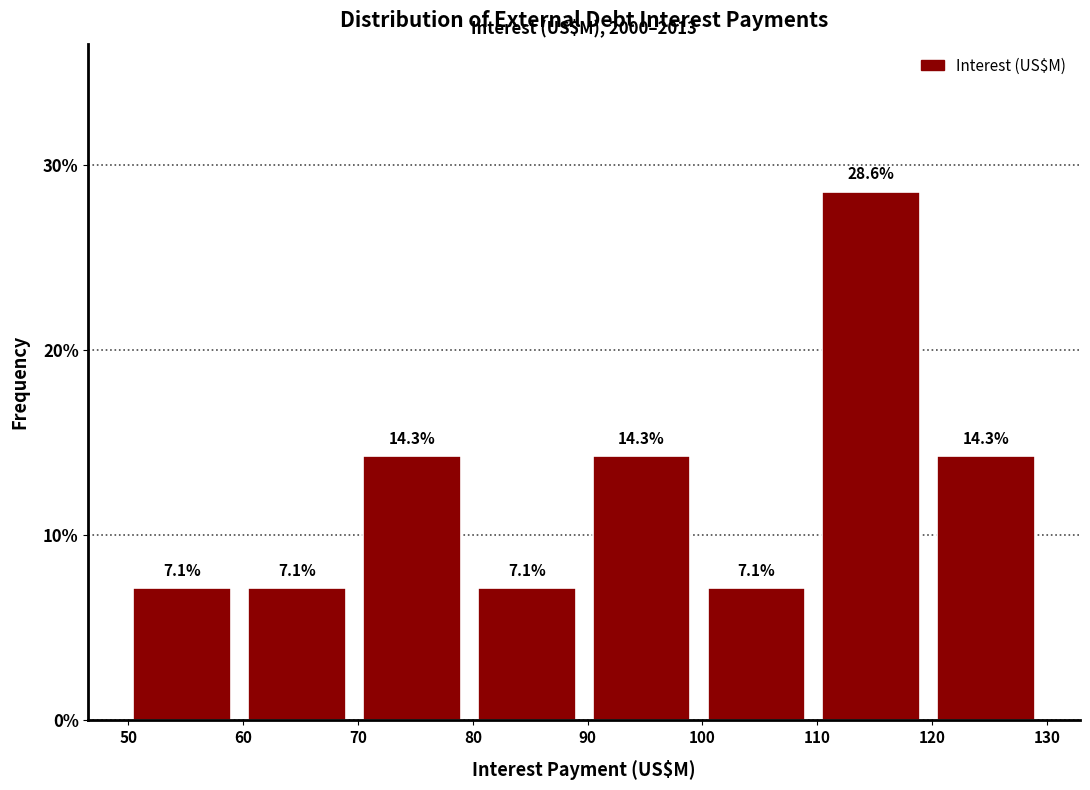

Reading left to right, transcribe this chart: for each bar, give the range it covers on the x-axis and its height. The bar edges are not printed on the chart, so give them approximately, as read against the axis.

49.7 to 59.7: 7.1
59.7 to 69.7: 7.1
69.7 to 79.7: 14.3
79.7 to 89.7: 7.1
89.7 to 99.7: 14.3
99.7 to 109.7: 7.1
109.7 to 119.7: 28.6
119.7 to 129.7: 14.3